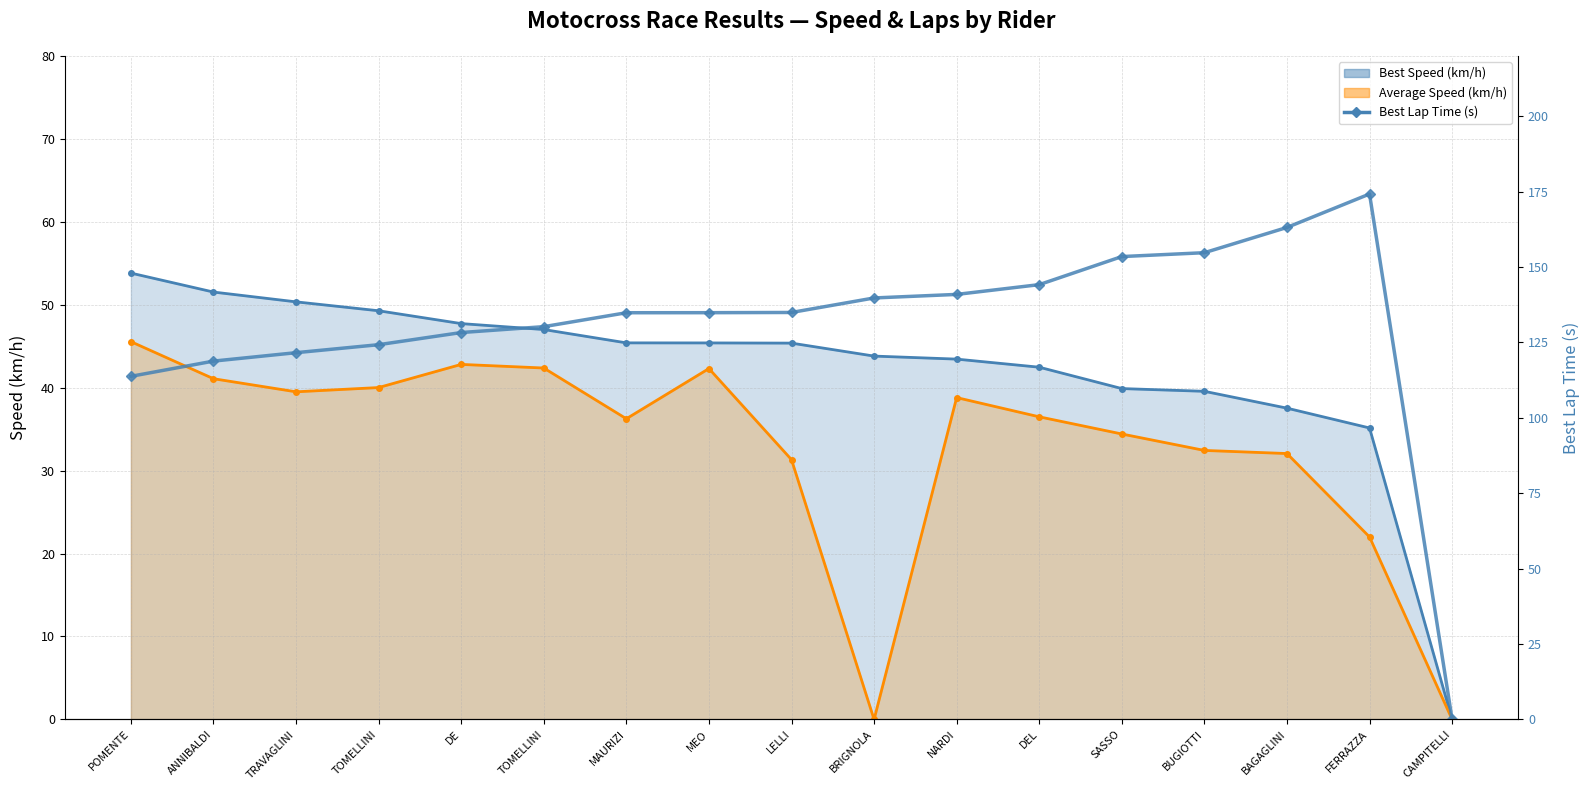

Is the value of Best Lap Time (s) at SASSO greater than the value of Best Speed (km/h) at SASSO?

Yes